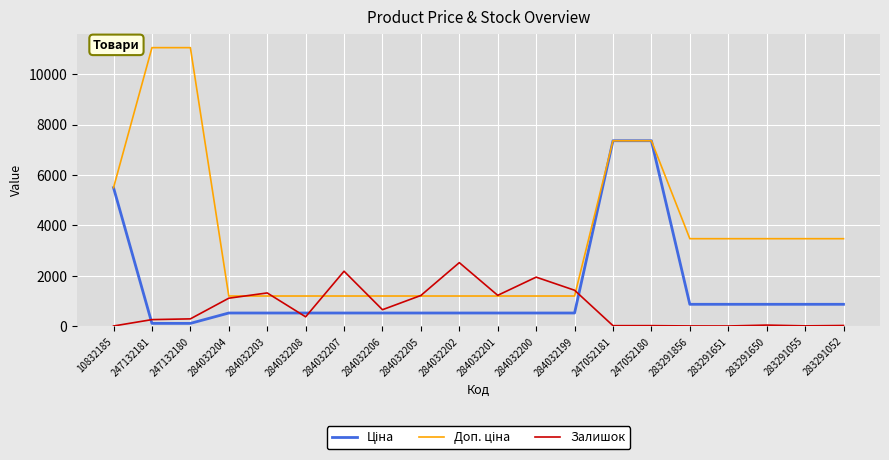

Is it true that Залишок equals 1251.8 at 284032207?

False